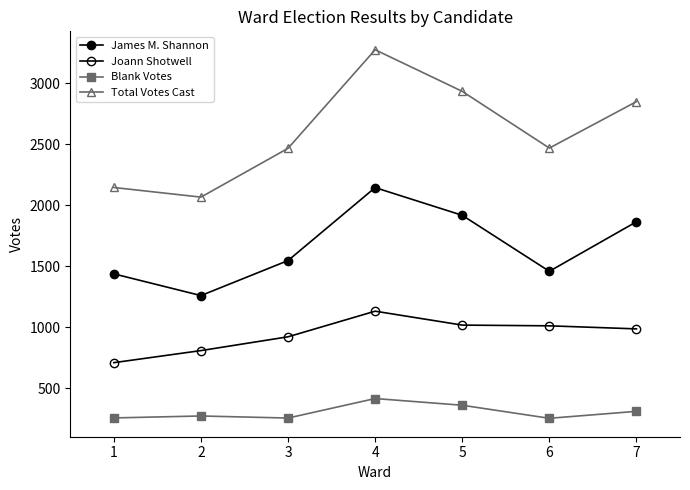

Which label corresponds to the largest value in the chart?

4